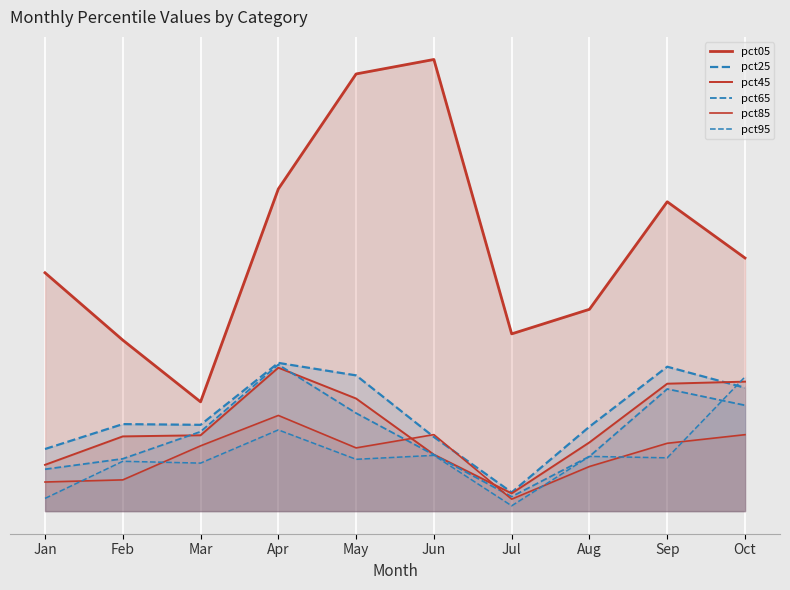

At which category is the sum across all series the highest?

Apr